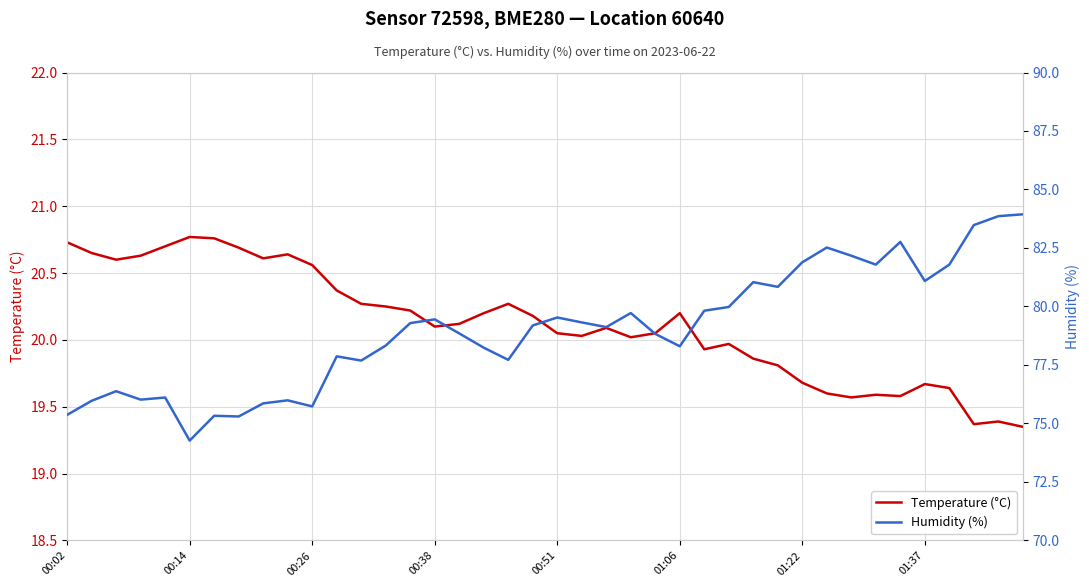

Which has a higher value, 36 or 9?

9